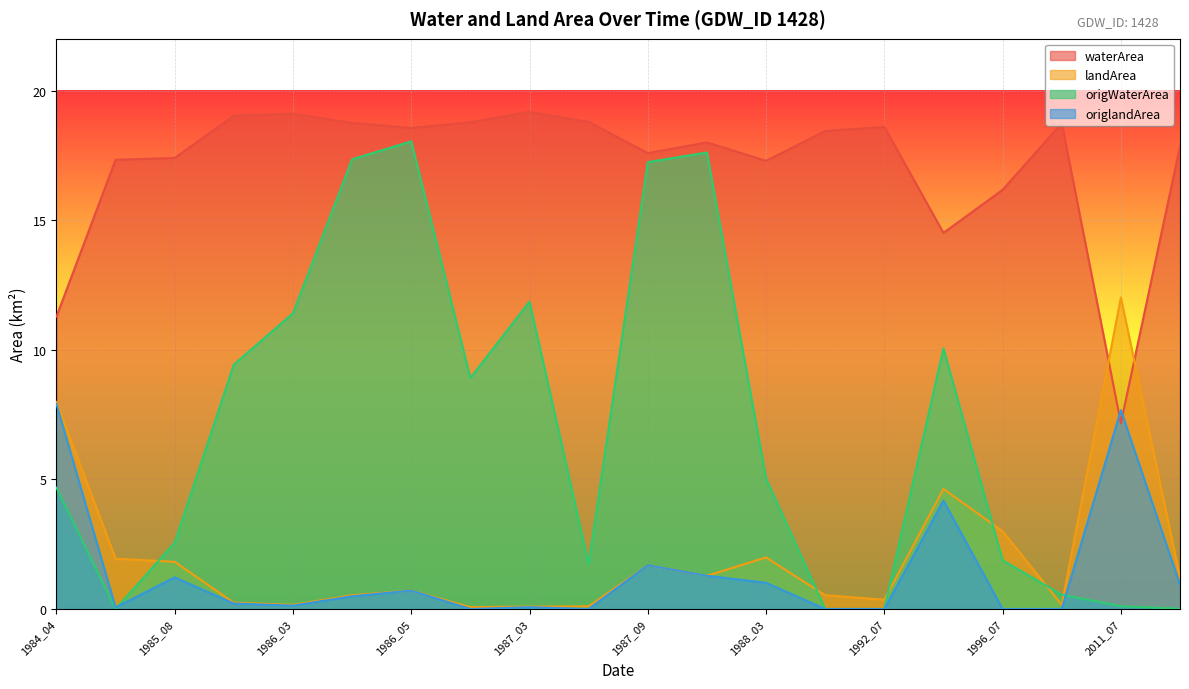

At which category does the chart reach its minimum across all series?

1991_07